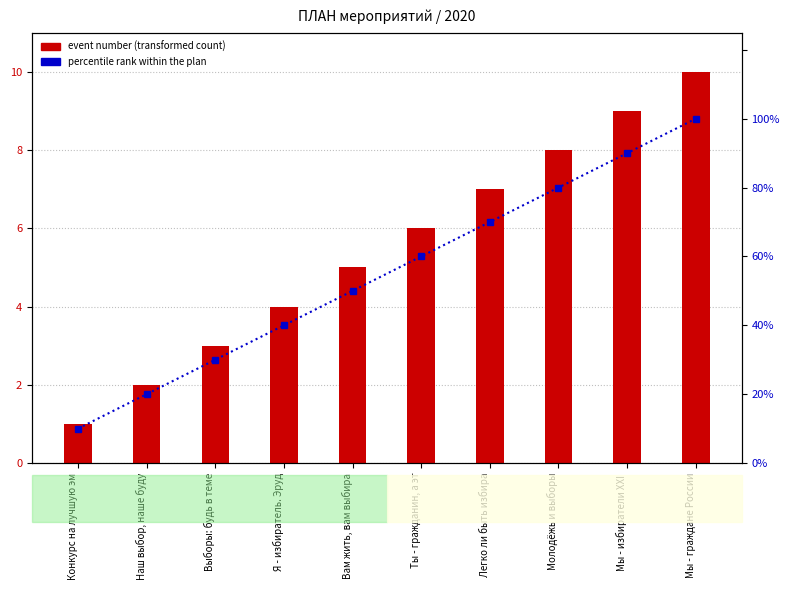

Rank the series at Конкурс на лучшую эм from lowest to highest value.

Event number, percentile rank within the plan